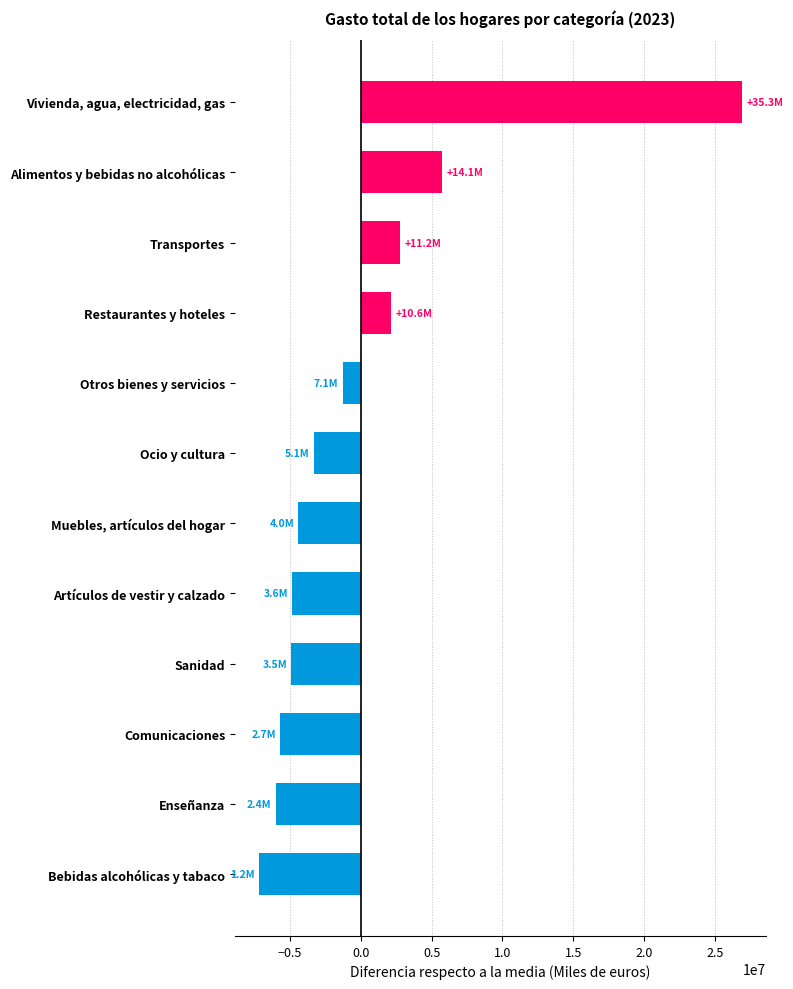

Between Vivienda, agua, electricidad, gas and Muebles, artículos del hogar, which is larger?

Vivienda, agua, electricidad, gas